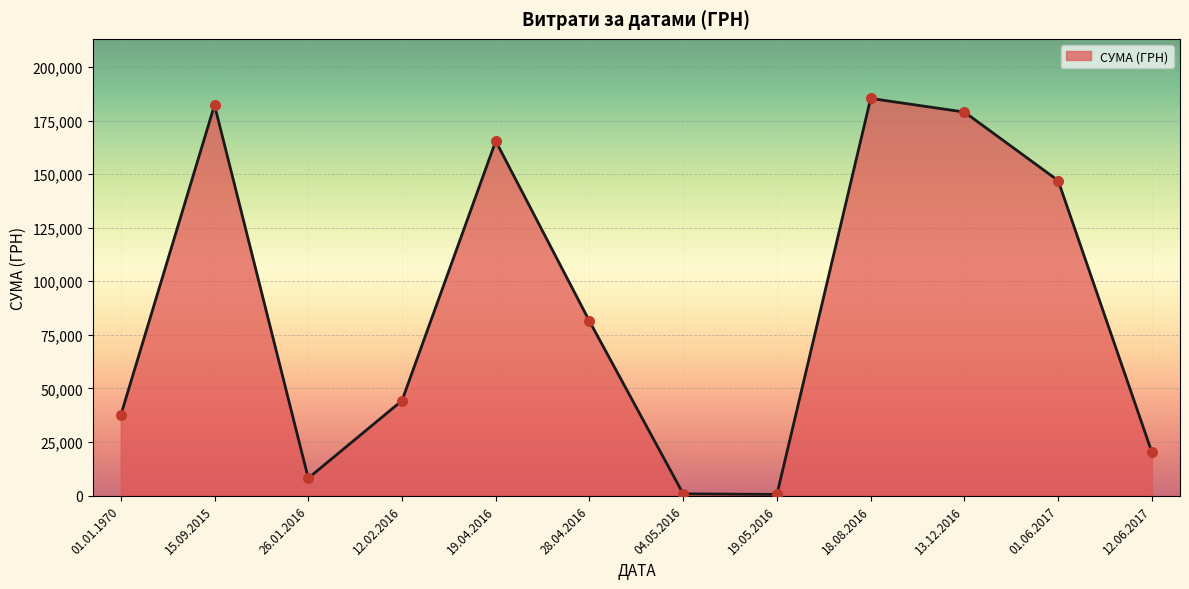

Approximately how many times larger is the value at 01.06.2017 compared to 13.12.2016?

0.8